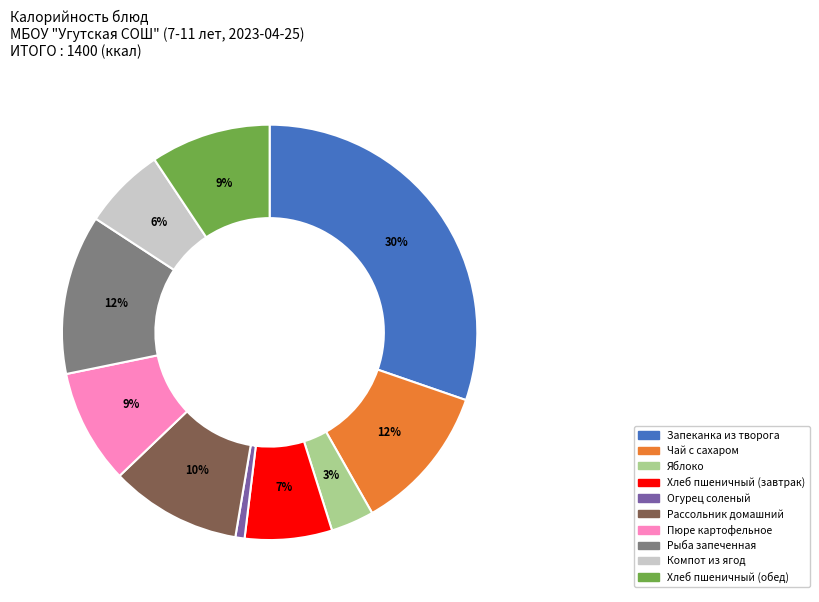

Which slice is the smallest?

Огурец соленый